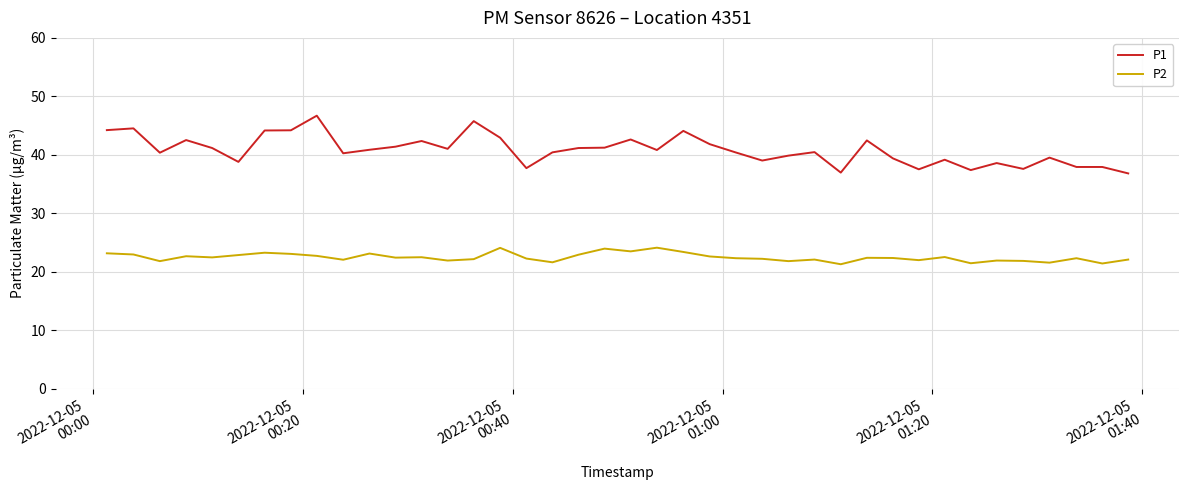

True or false: P1 and P2 intersect in this chart.

False